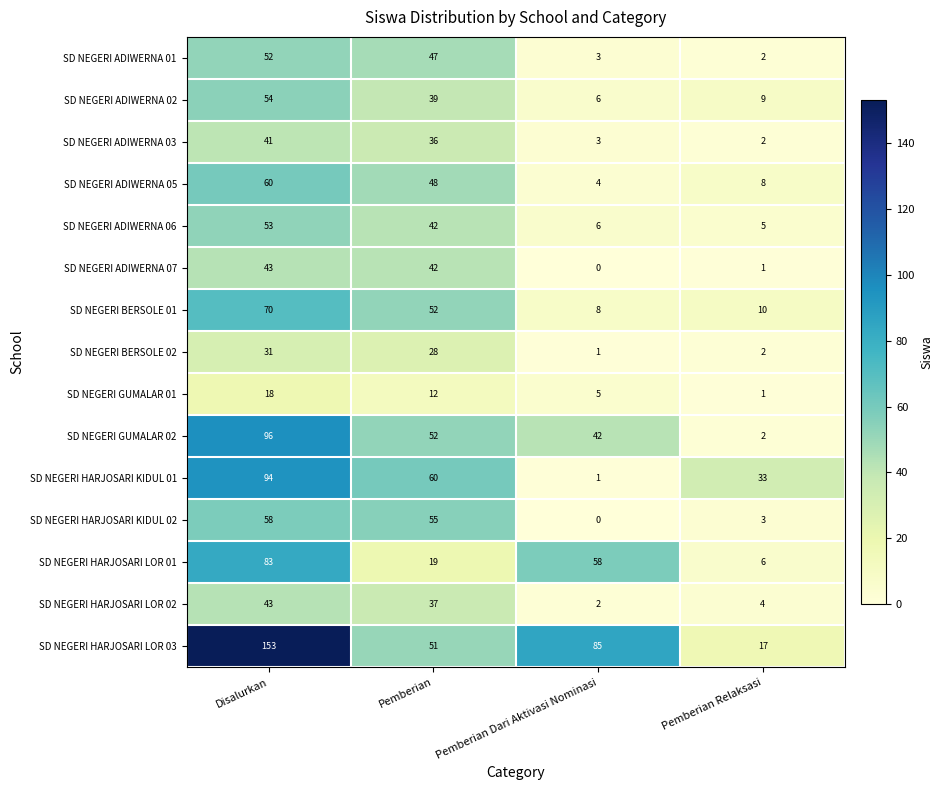

What is the difference between the highest and lowest values at Pemberian Dari Aktivasi Nominasi?

85